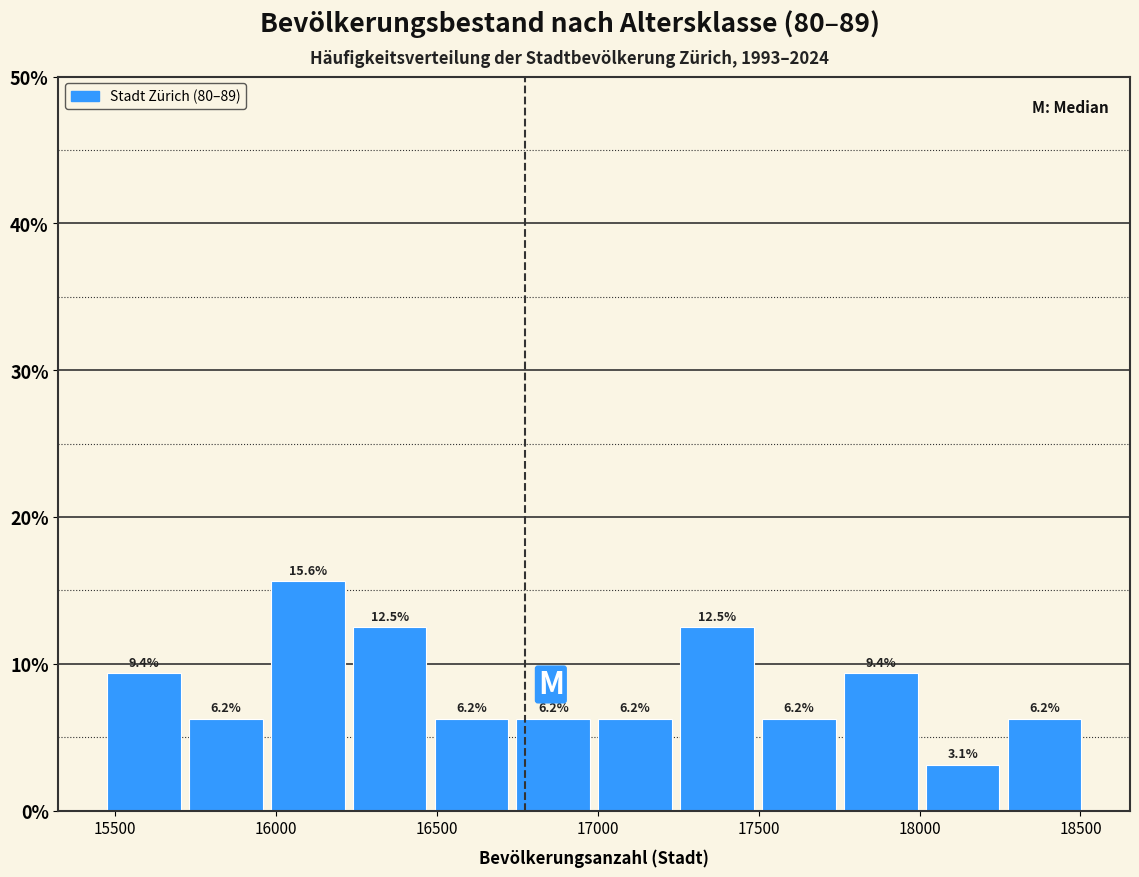

Over which range of the x-axis is the bar tallest?

16000 to 16250